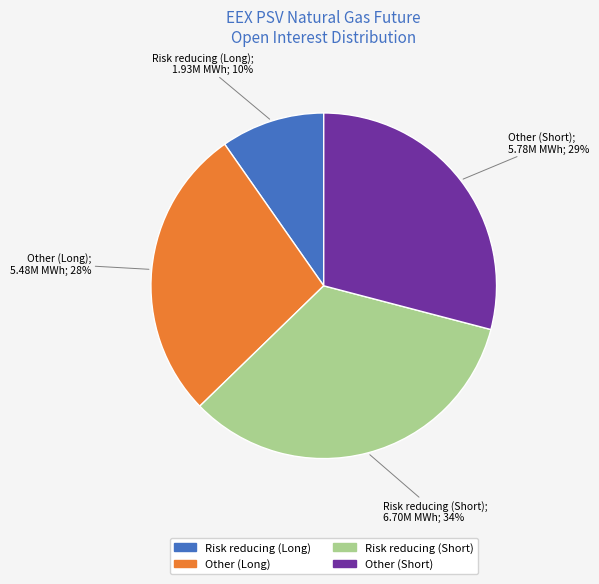

Is there a majority slice in this chart?

No